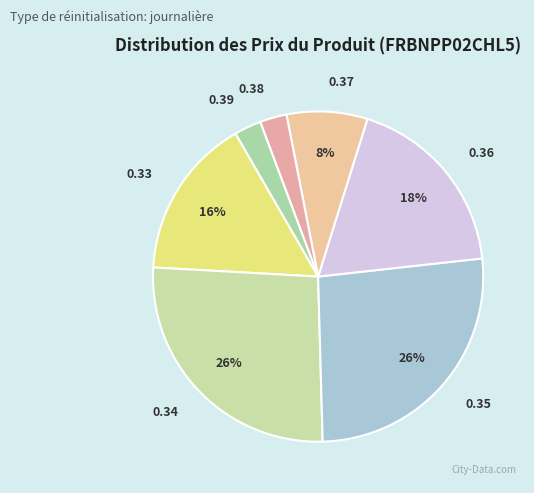

Between 0.38 and 0.34, which is larger?

0.34